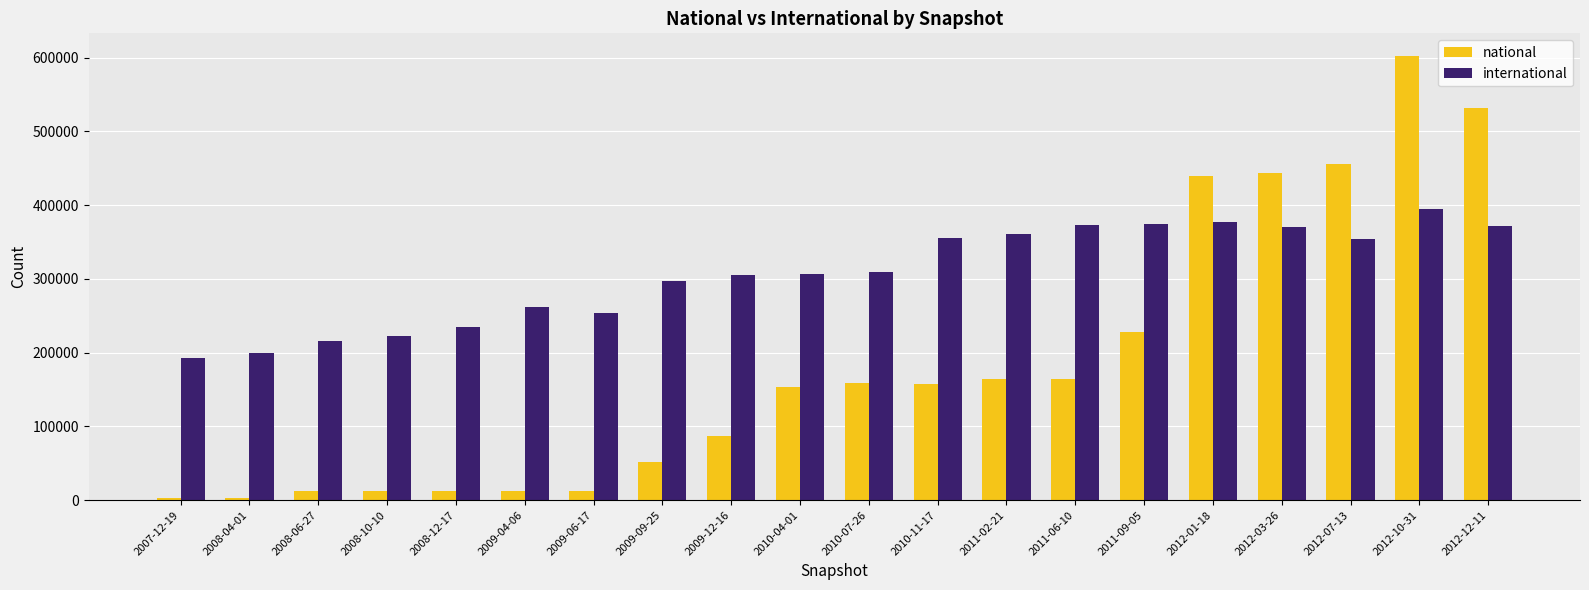

At which category is the sum across all series the highest?

2012-10-31